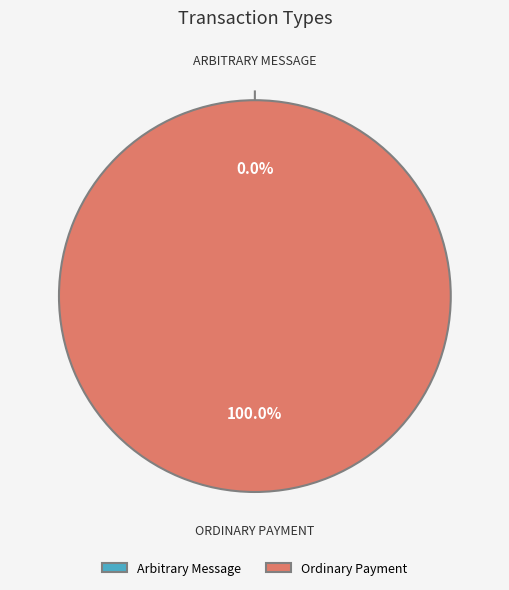

Between Arbitrary Message and Ordinary Payment, which is larger?

Ordinary Payment